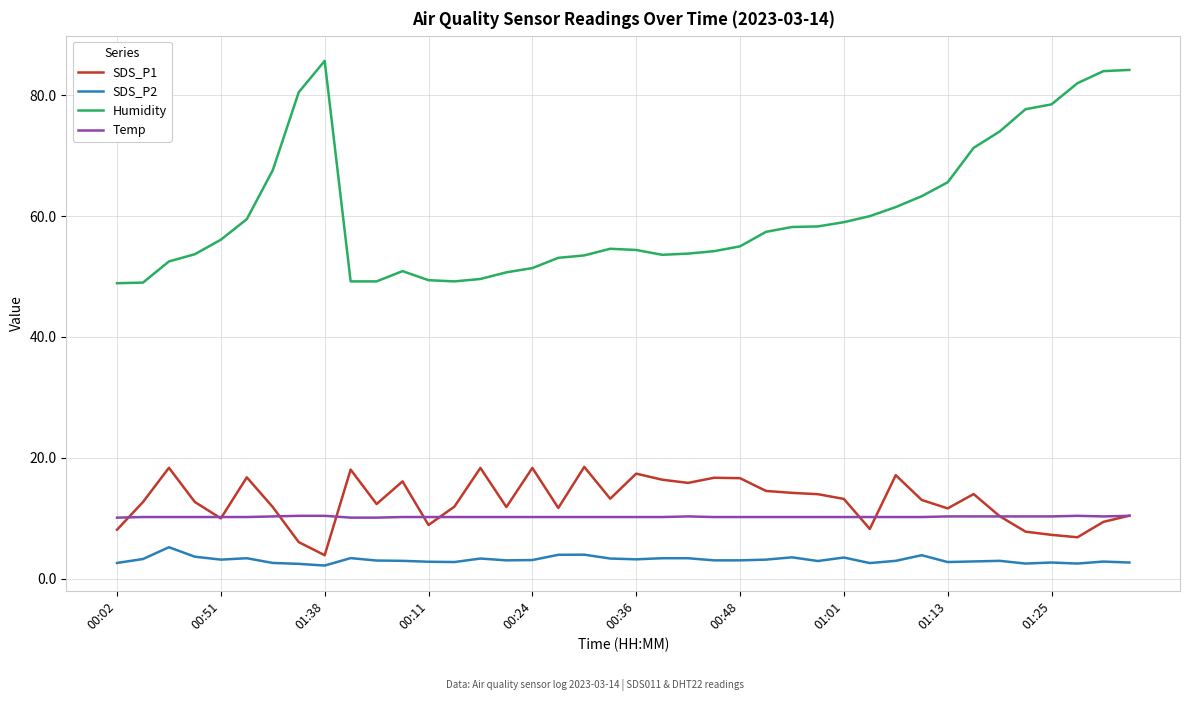

What is the smallest value displayed?

2.2